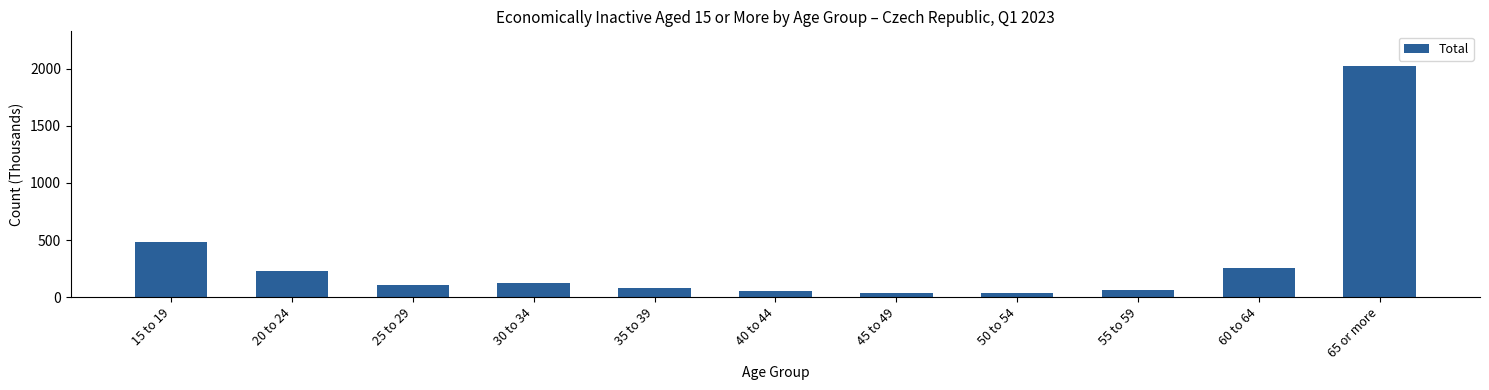

Where is the data nearest to the value 1029?

15 to 19